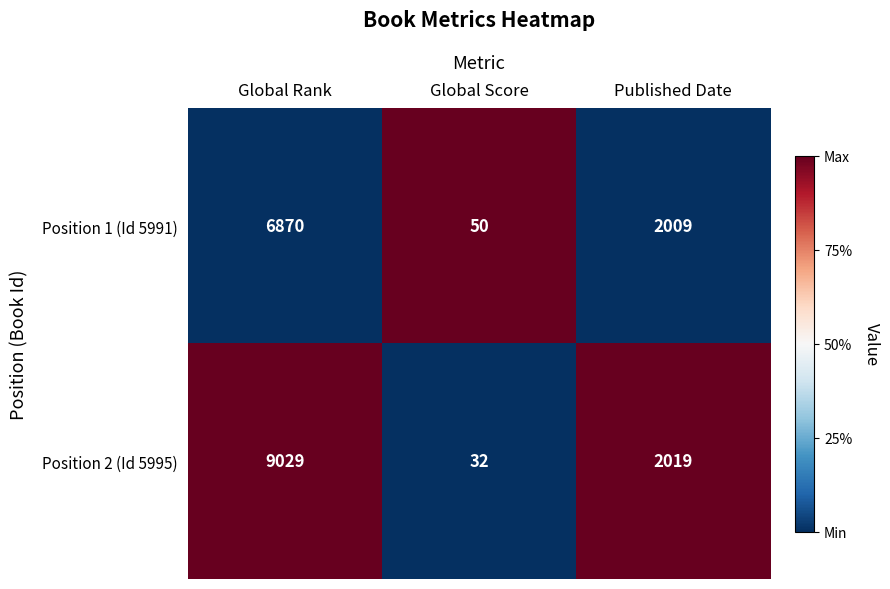

Which category has the highest value across all series?

Global Rank